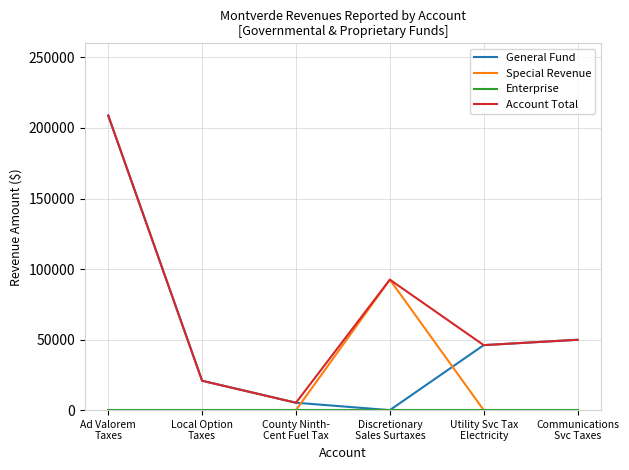

How many categories are shown in the chart?

6